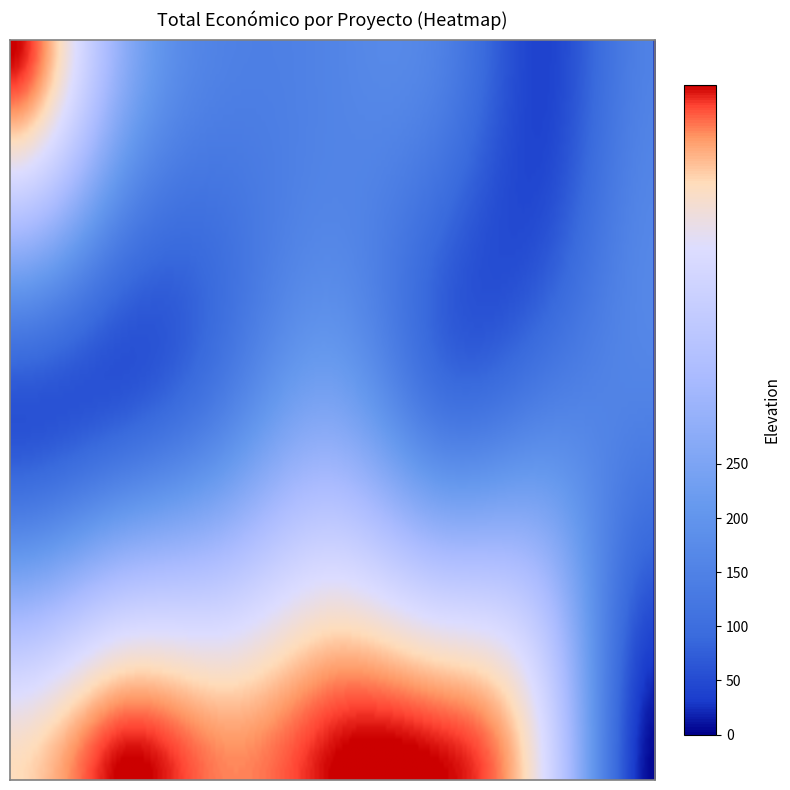

How many data points are less than 150000?

7